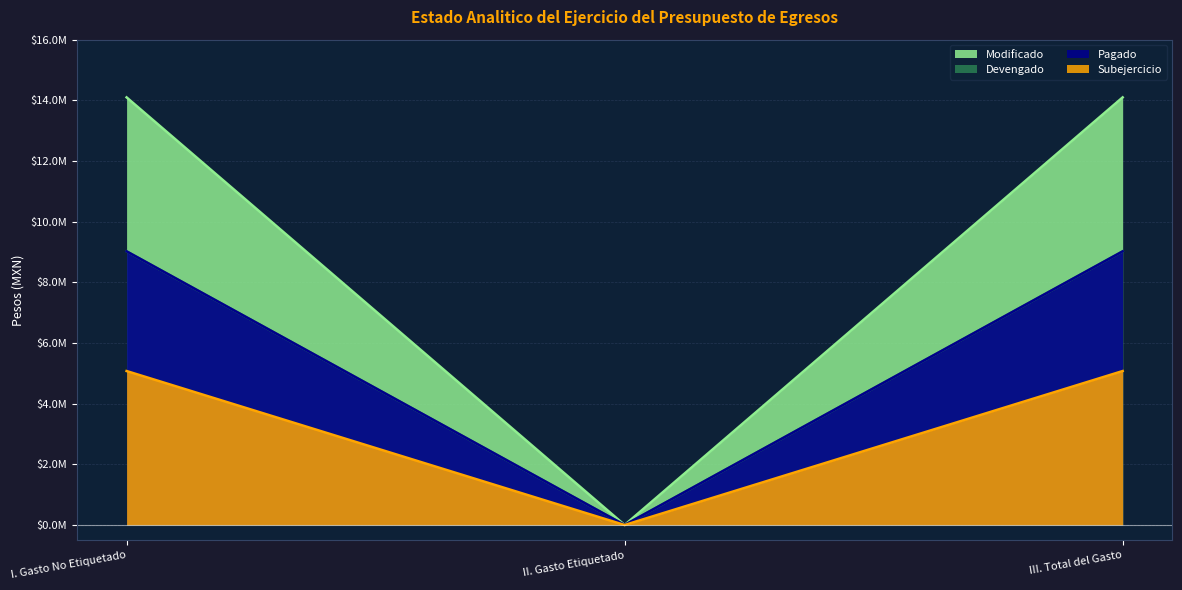

What are all the series names shown in the legend?

Modificado, Devengado, Pagado, Subejercicio